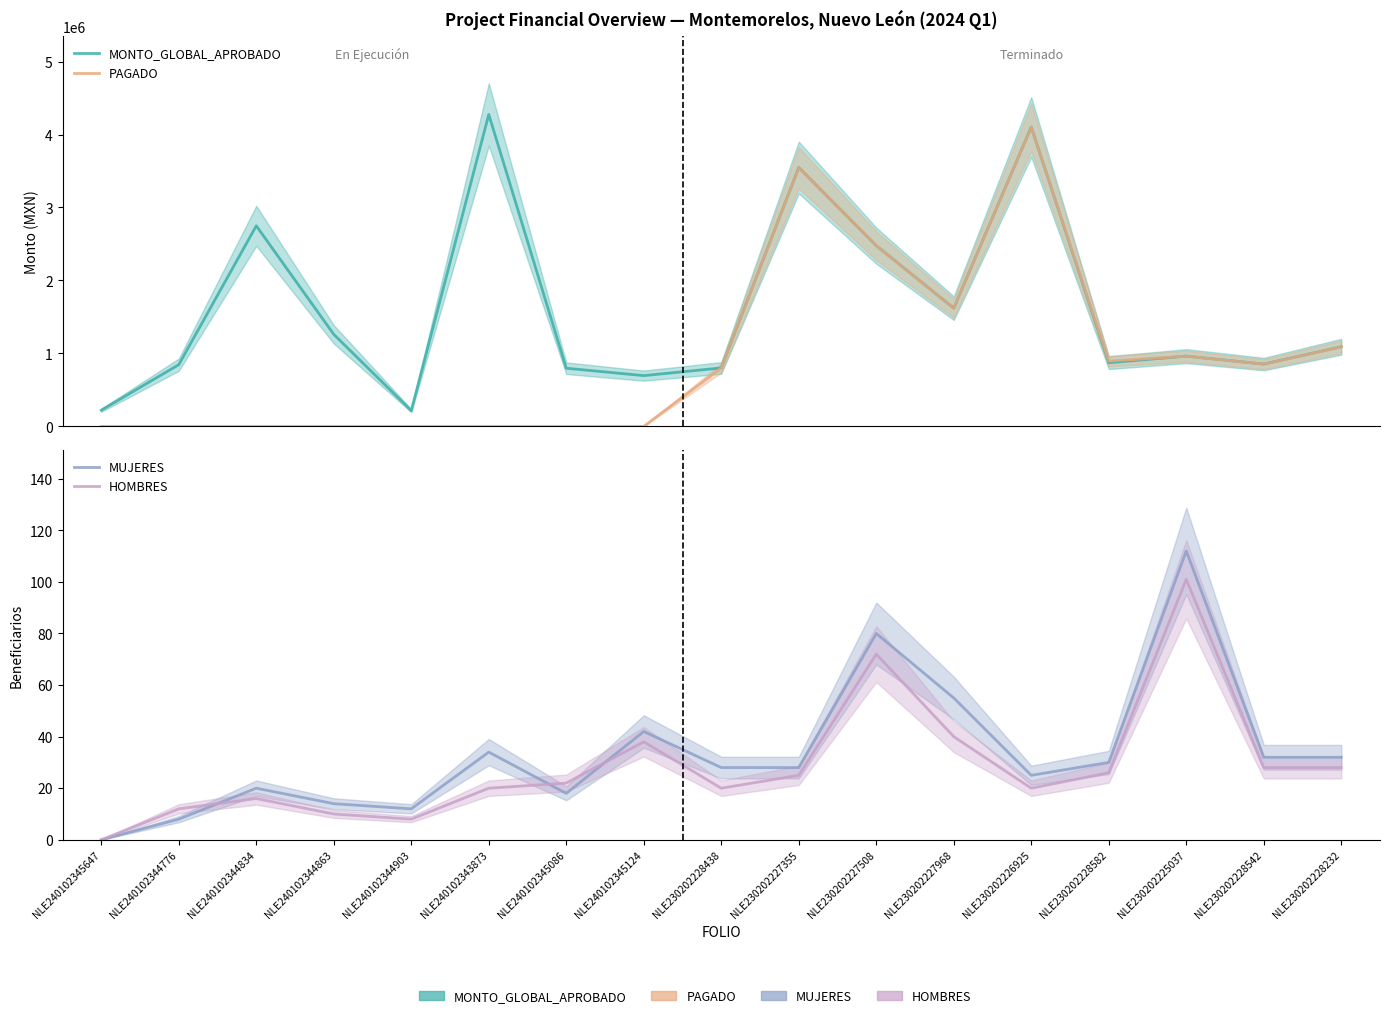

At which category is the sum across all series the highest?

NLE230202226925